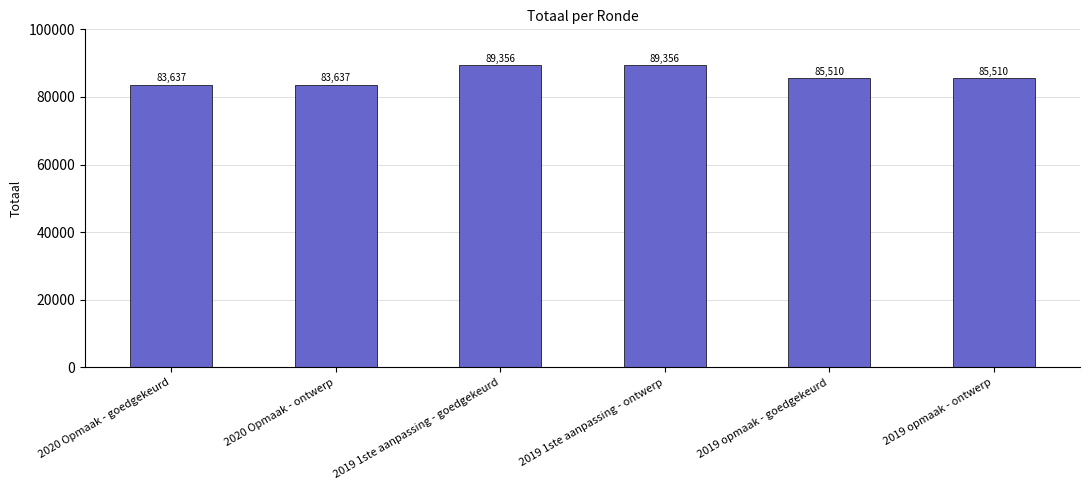

What is the greatest value displayed?

89356